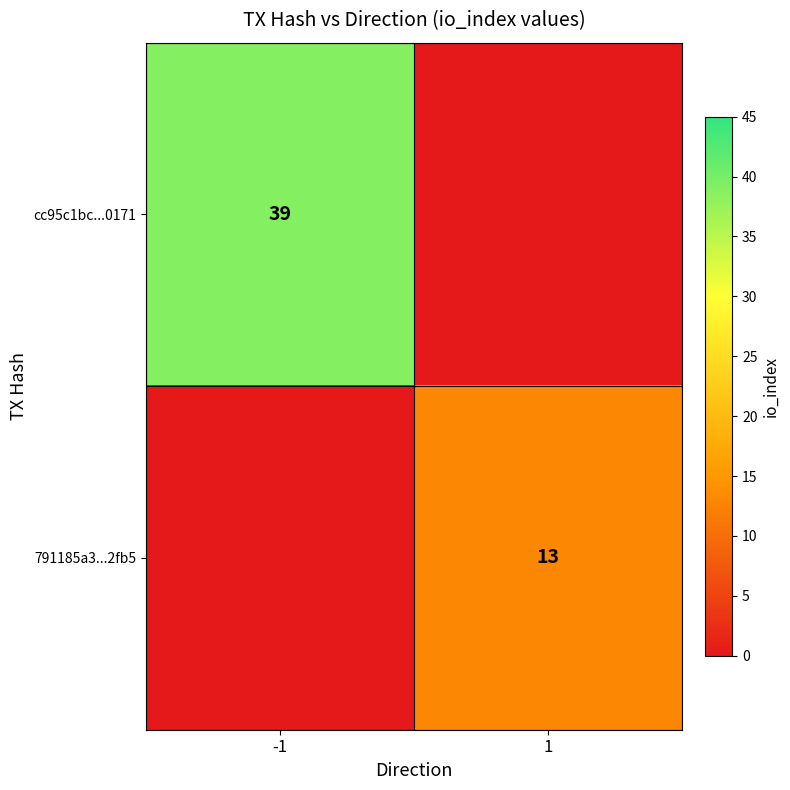

Is it true that cc95c1bc...0171 equals 39 at -1?

True